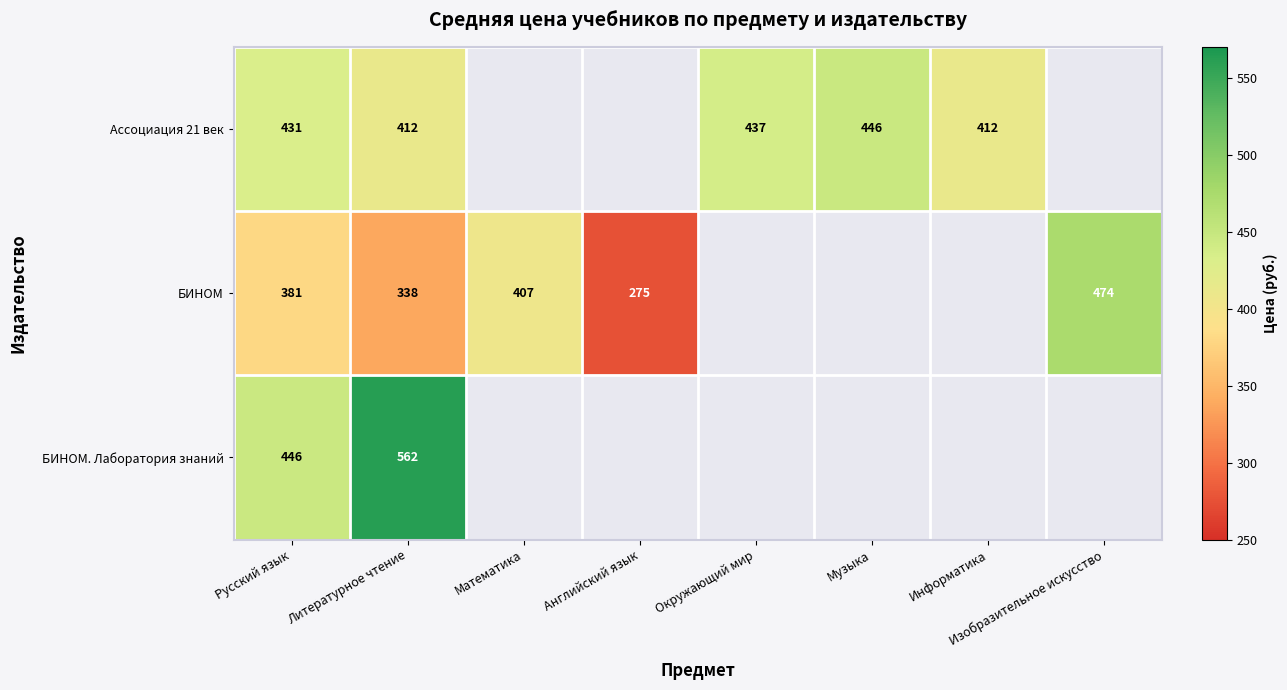

What is the sum of the Ассоциация 21 век values at Музыка and Окружающий мир?

883